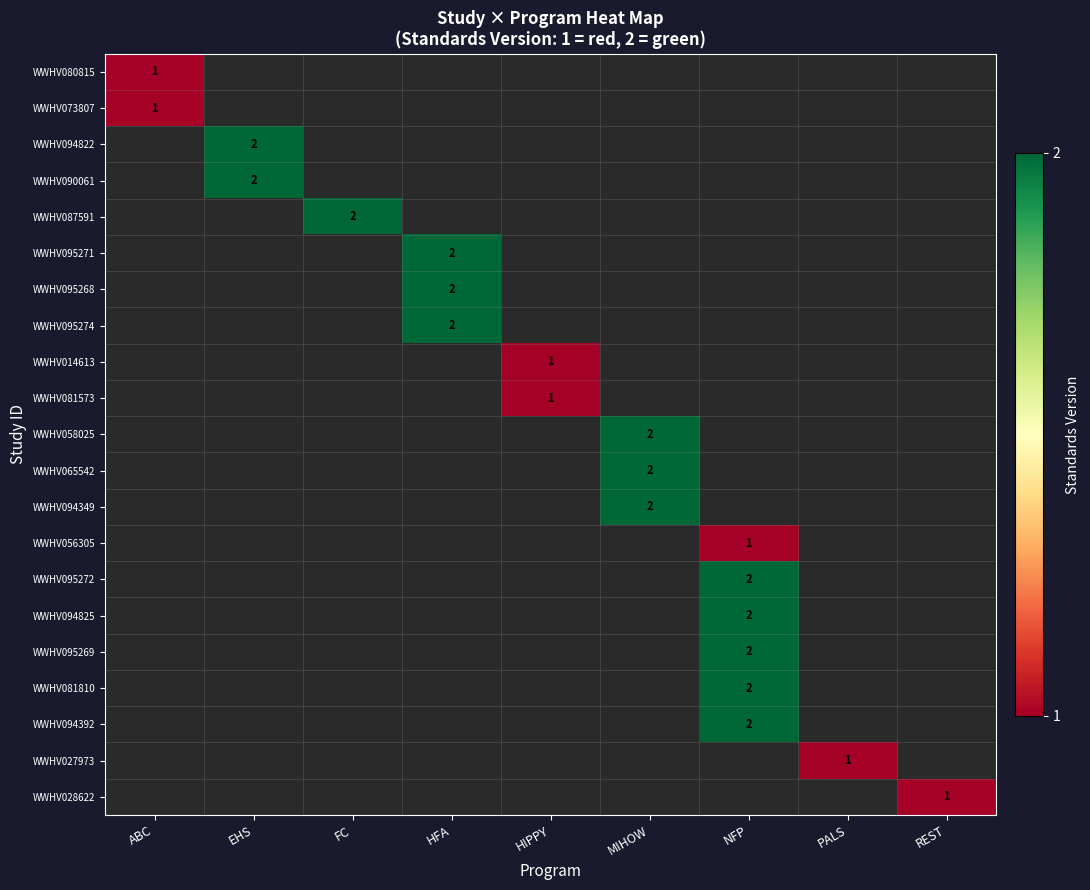

The WWHV027973 series shows 1 at PALS. True or false?

True